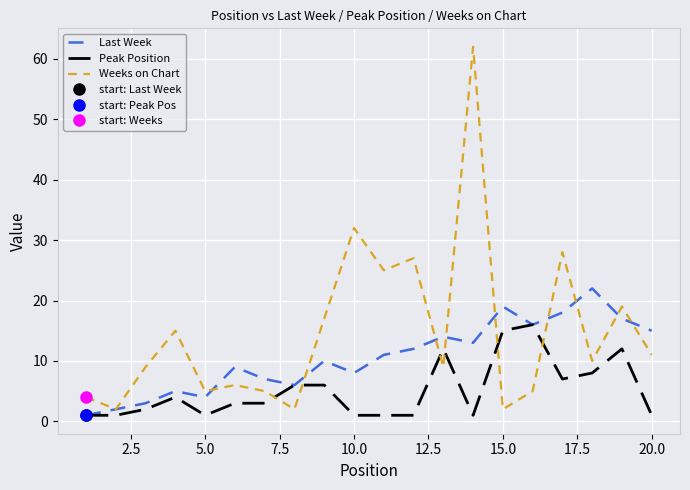

True or false: Last Week has more than 0 interior local peaks.

True